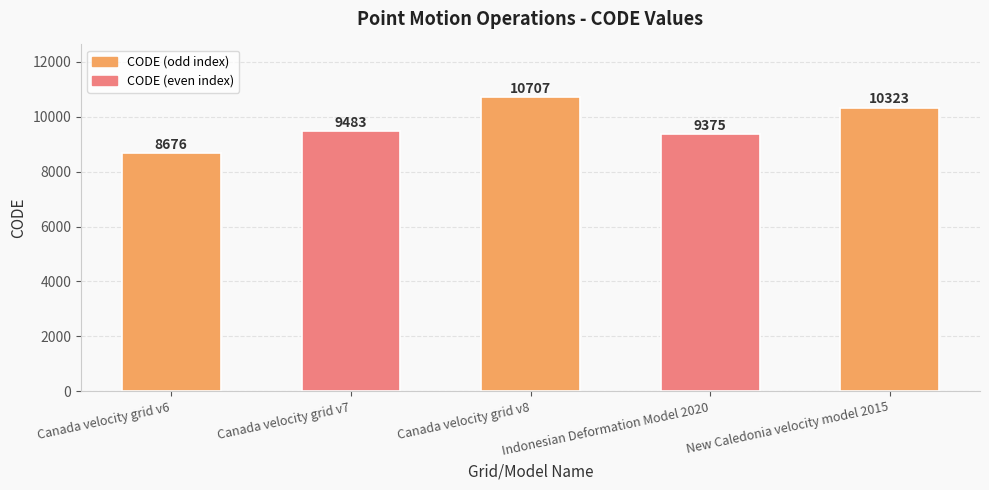

Reading left to right, transcribe all the data shown in this chart.

Canada velocity grid v6=8676	Canada velocity grid v7=9483	Canada velocity grid v8=10707	Indonesian Deformation Model 2020=9375	New Caledonia velocity model 2015=10323